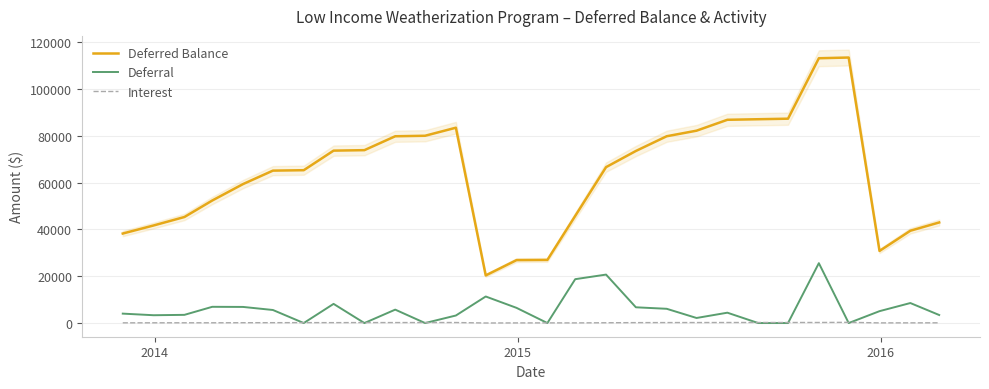

What is the difference between the maximum and minimum values in the Deferral series?

25588.4